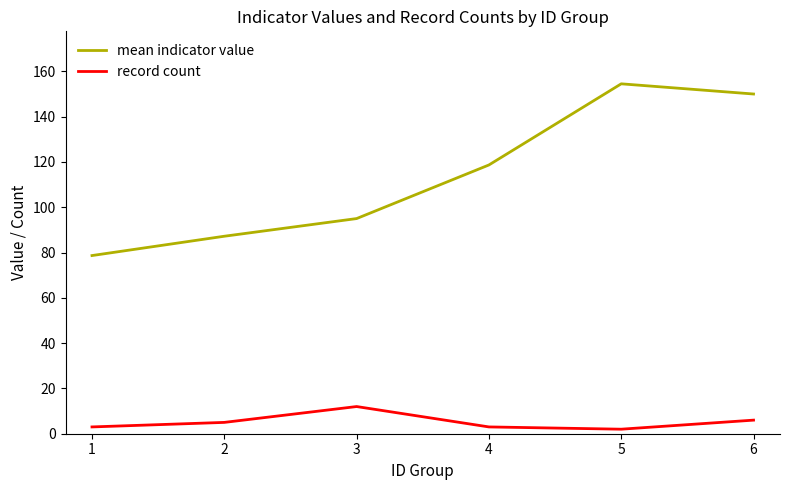

What is the total value across all series at 1?

81.7